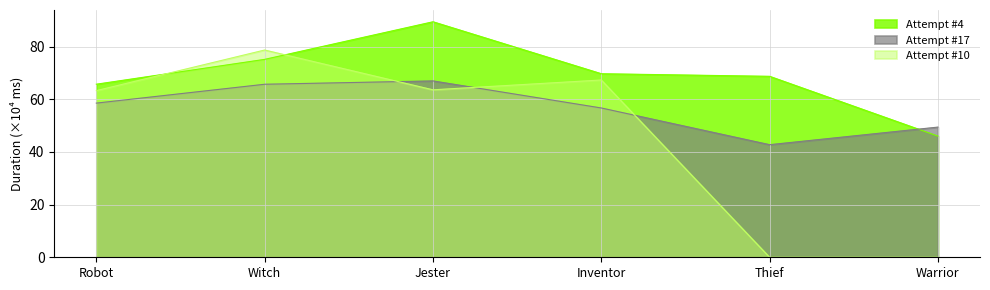

True or false: Attempt #10's Duration (ms) has a value of 92.8 at Jester.

False